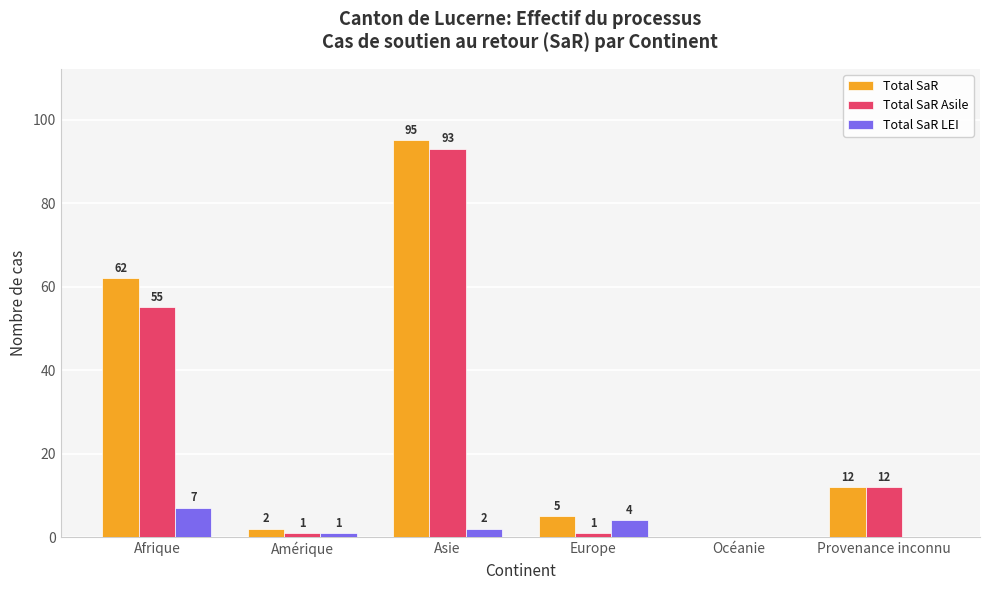

Reading left to right, what are all the values shown in this chart?

Total SaR: 62	2	95	5	0	12
Total SaR Asile: 55	1	93	1	0	12
Total SaR LEI: 7	1	2	4	0	0